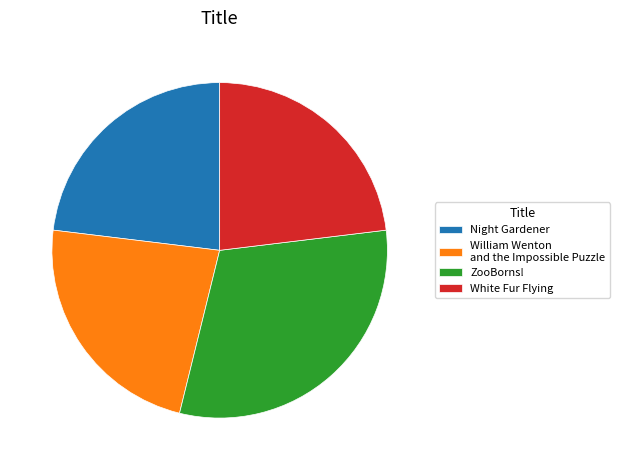

Do ZooBorns! and White Fur Flying together represent more than half of the pie?

Yes